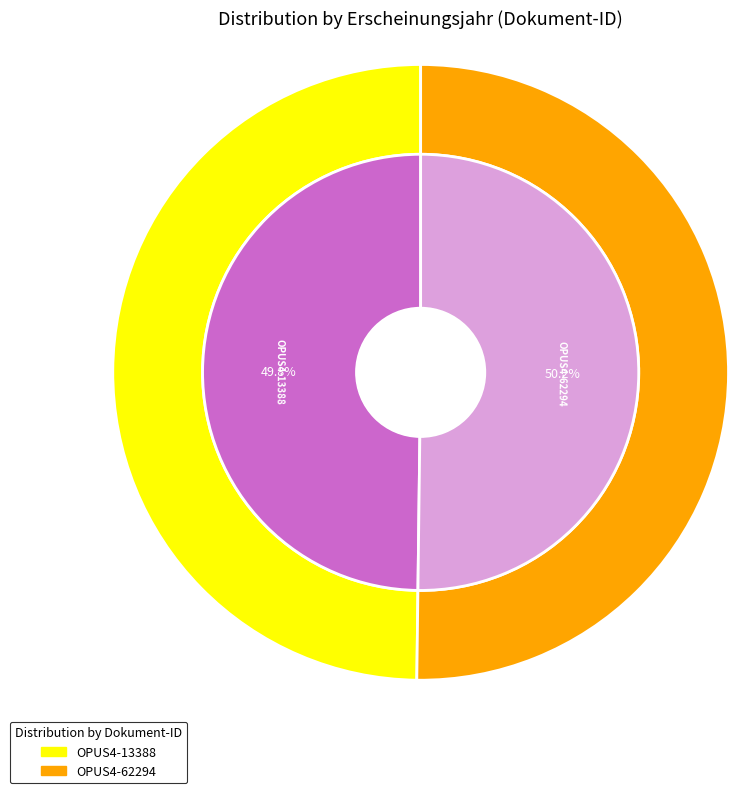

Count the number of slices in the pie.

2